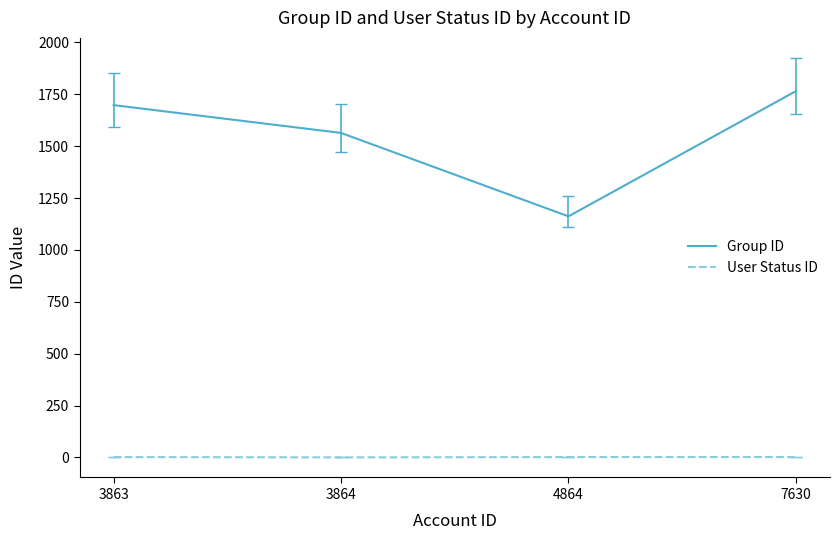

How many values in the User Status ID series are below 2?

1